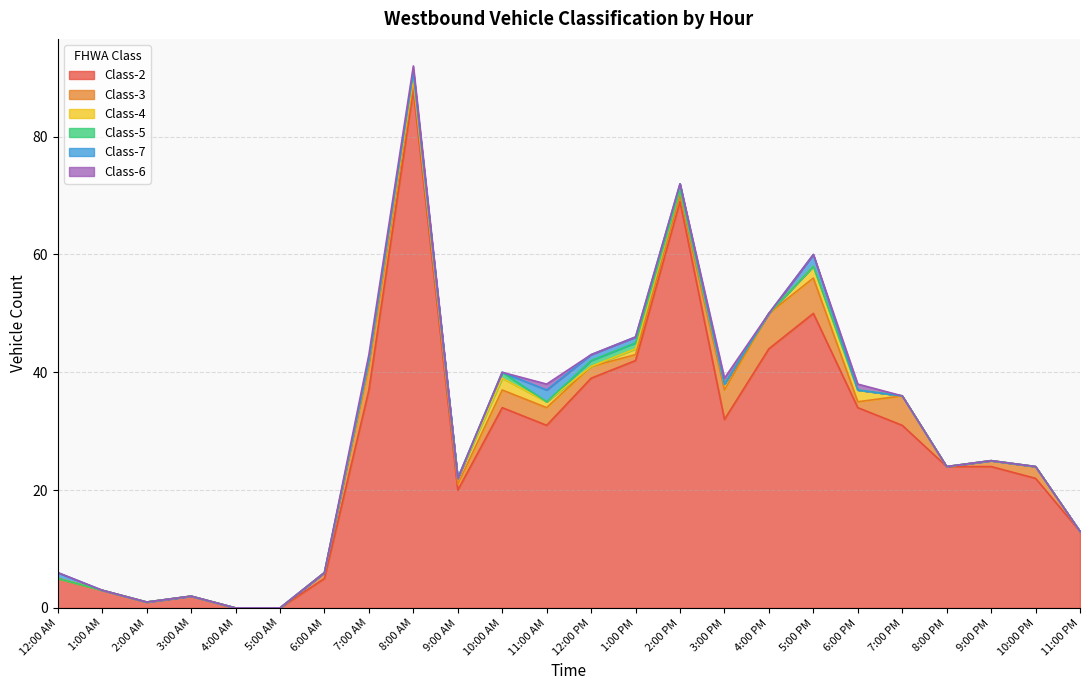

List the series in order of their peak value, highest first.

Class-2, Class-3, Class-4, Class-7, Class-5, Class-6